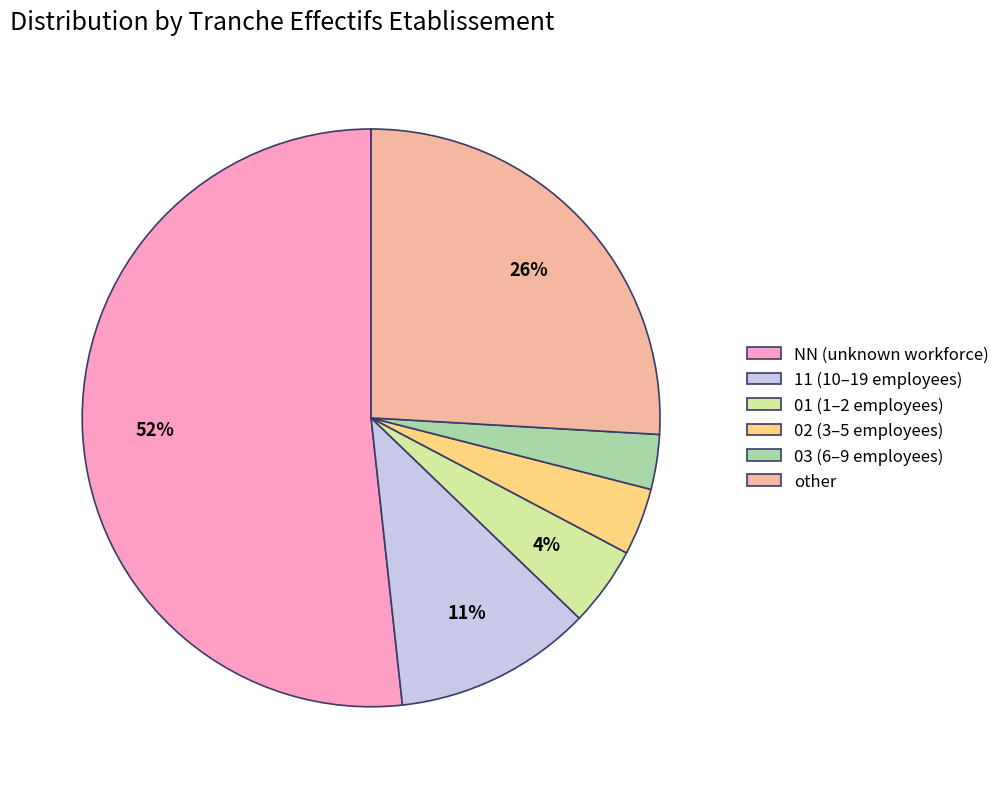

Between other and 11 (10–19 employees), which is larger?

other